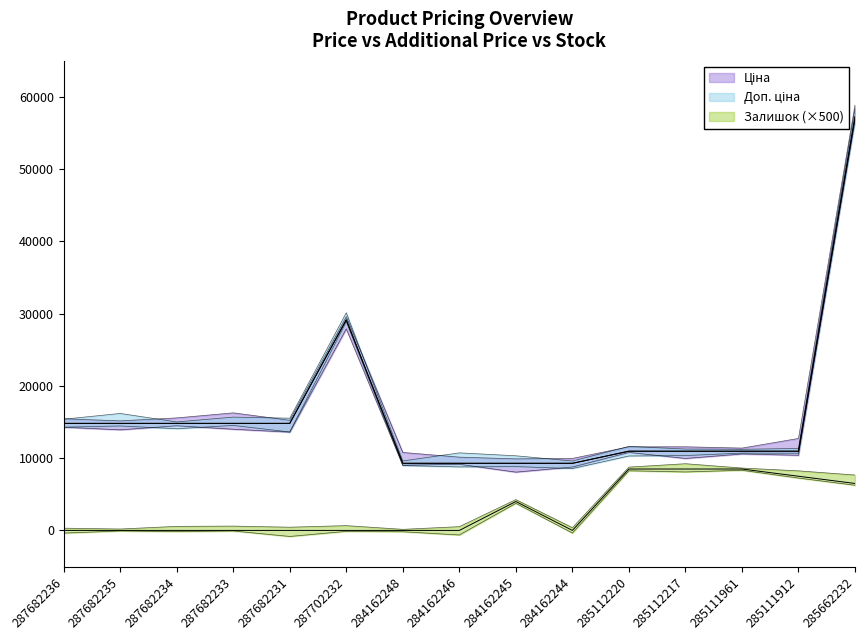

What is the difference between the Доп. ціна values at 284162248 and 287682231?

5527.1